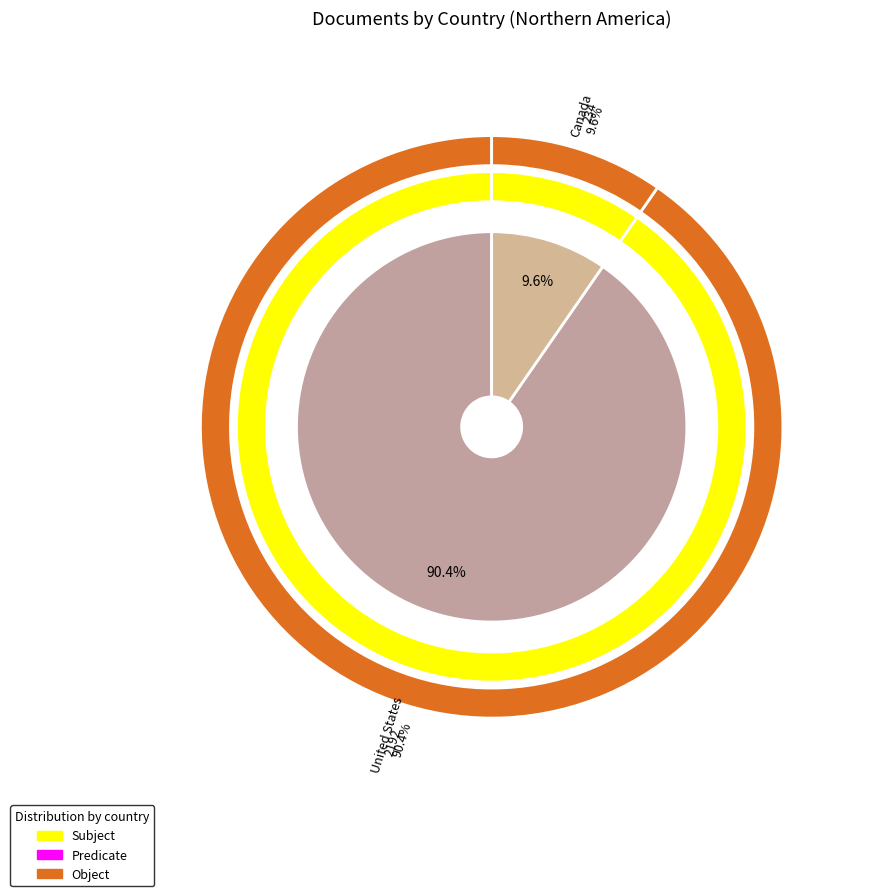

What is the change in value from United States to Canada?

-1958